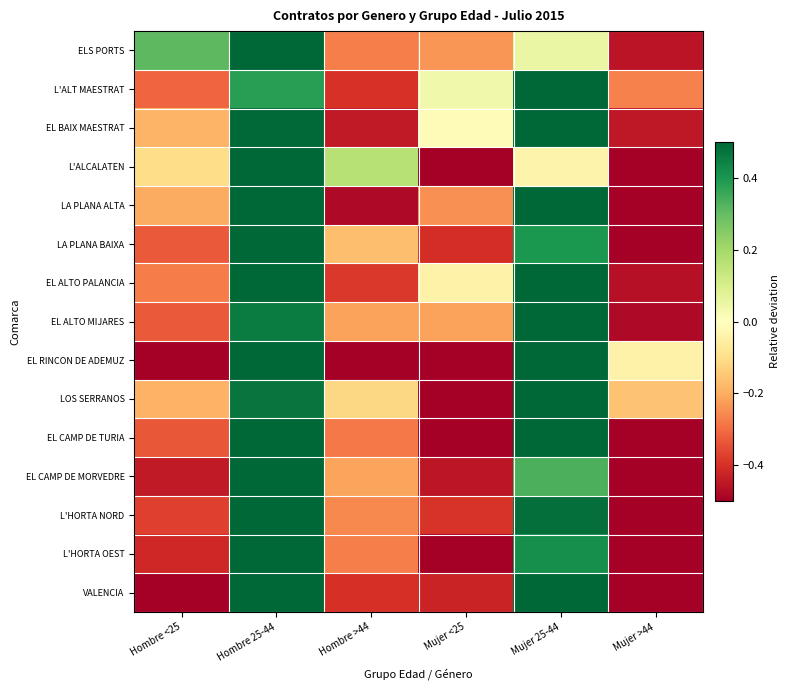

At which category does the chart reach its minimum across all series?

Hombre >44